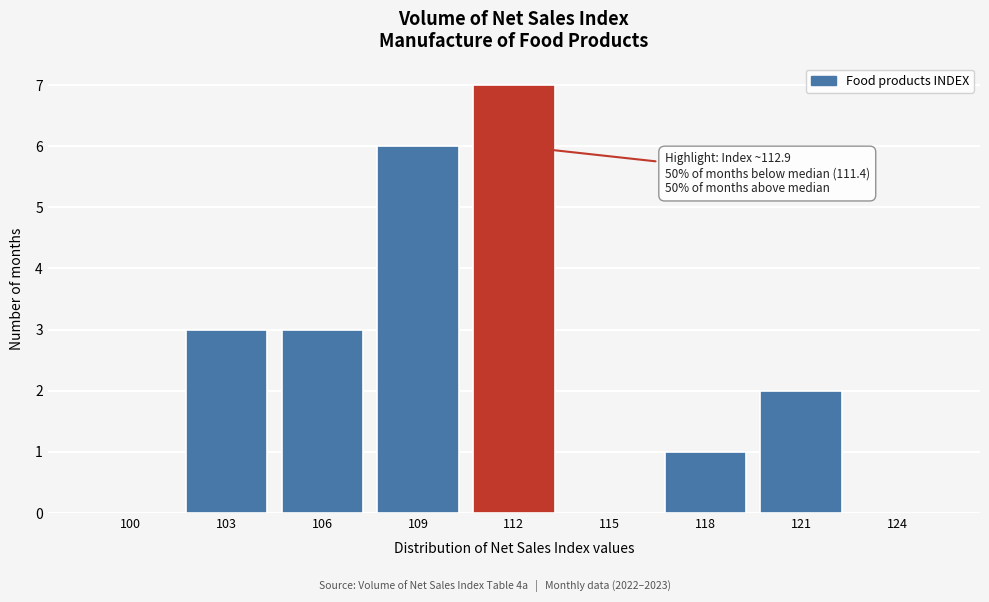

Reading left to right, extract all data points from this chart.

100=0	103=3	106=3	109=6	112=7	115=0	118=1	121=2	124=0